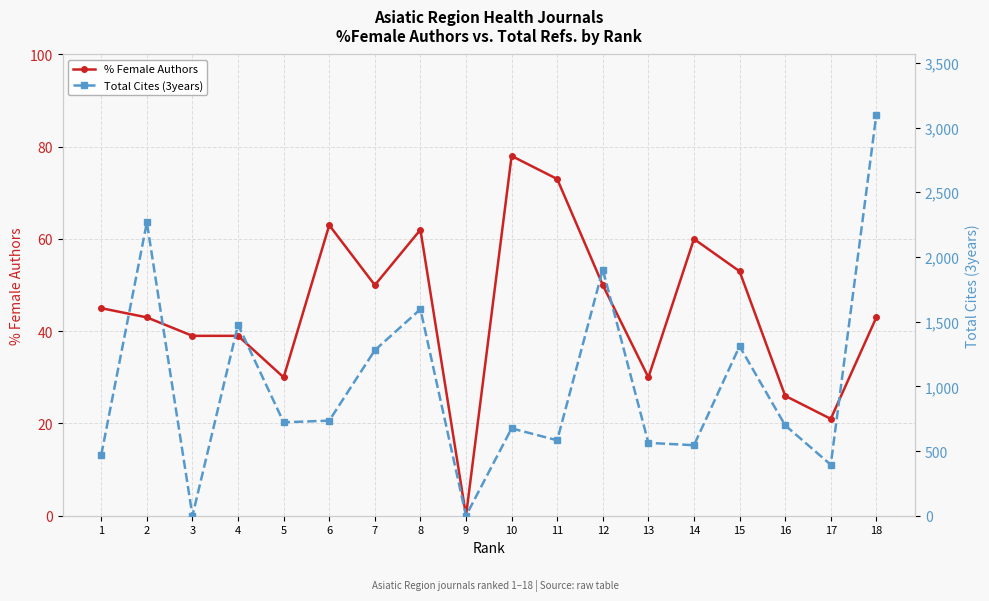

What is the greatest value displayed?

3100